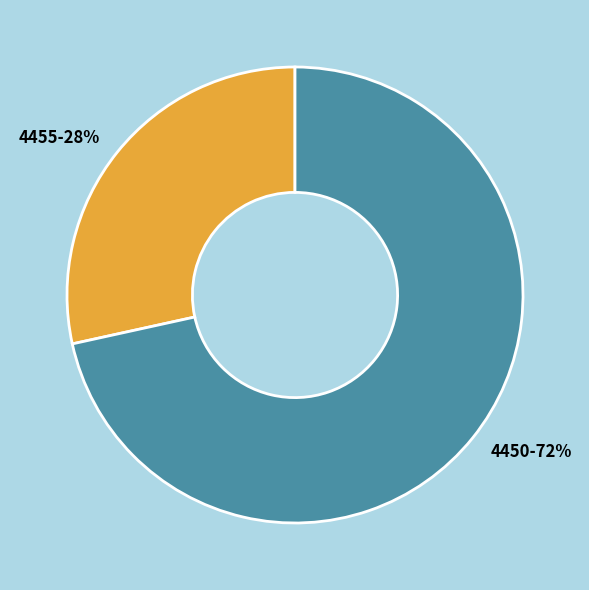

Which slice is the smallest?

4455